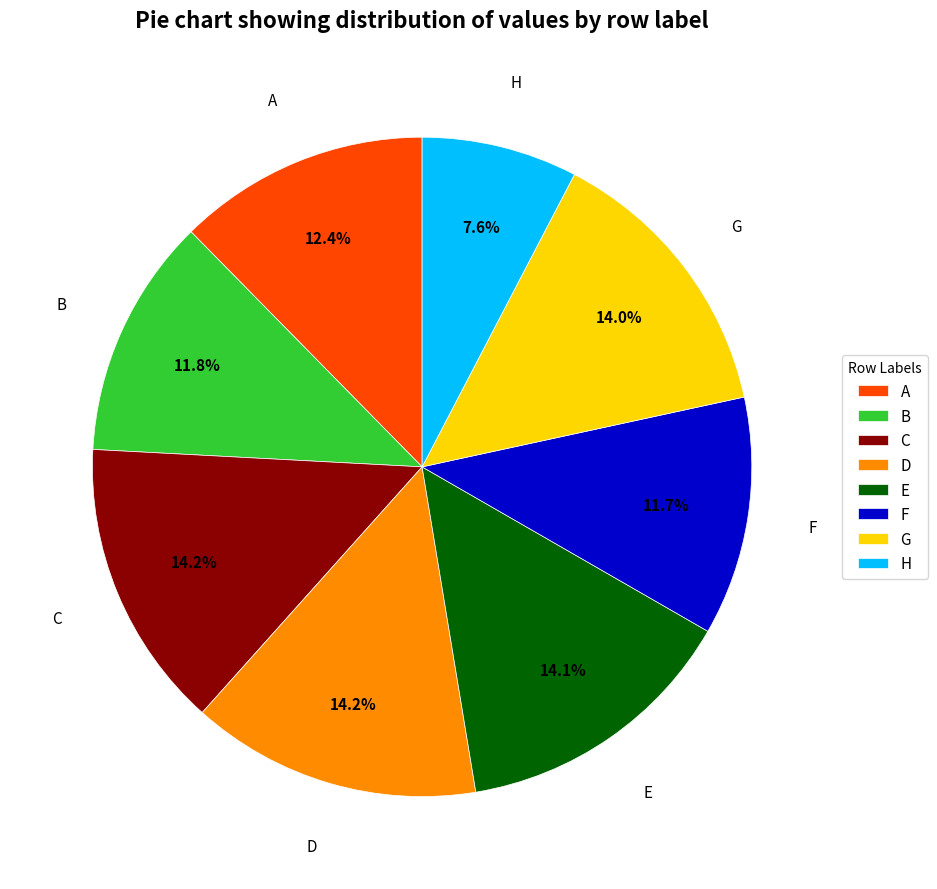

Does any single category account for the majority?

No